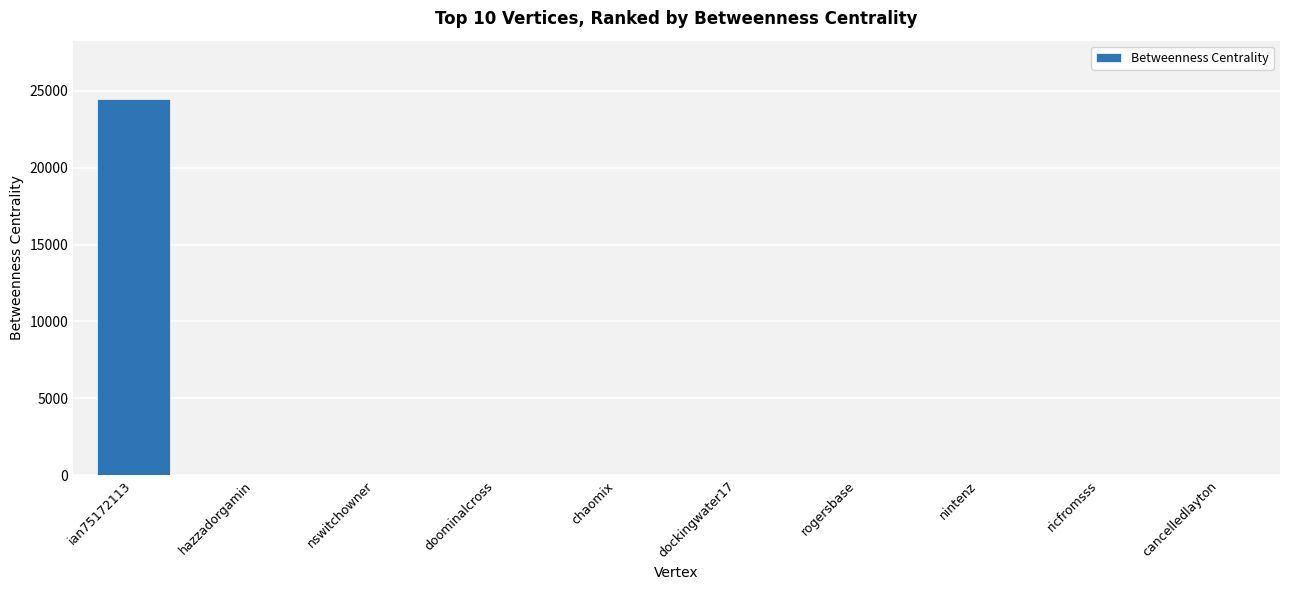

How many series are shown in this chart?

1